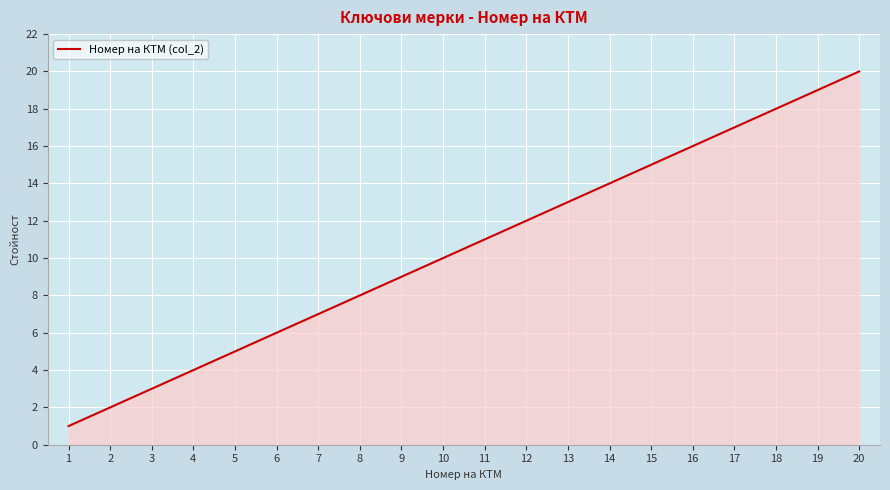

List the labels in order of value, largest first.

20, 19, 18, 17, 16, 15, 14, 13, 12, 11, 10, 9, 8, 7, 6, 5, 4, 3, 2, 1